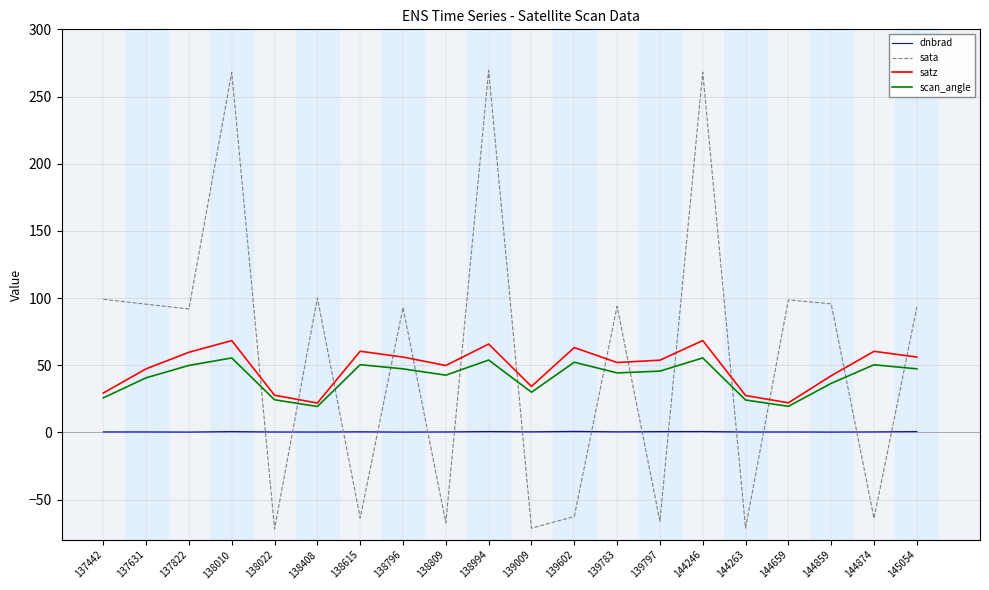

The value of scan_angle at 137442 is 25.7. True or false?

True